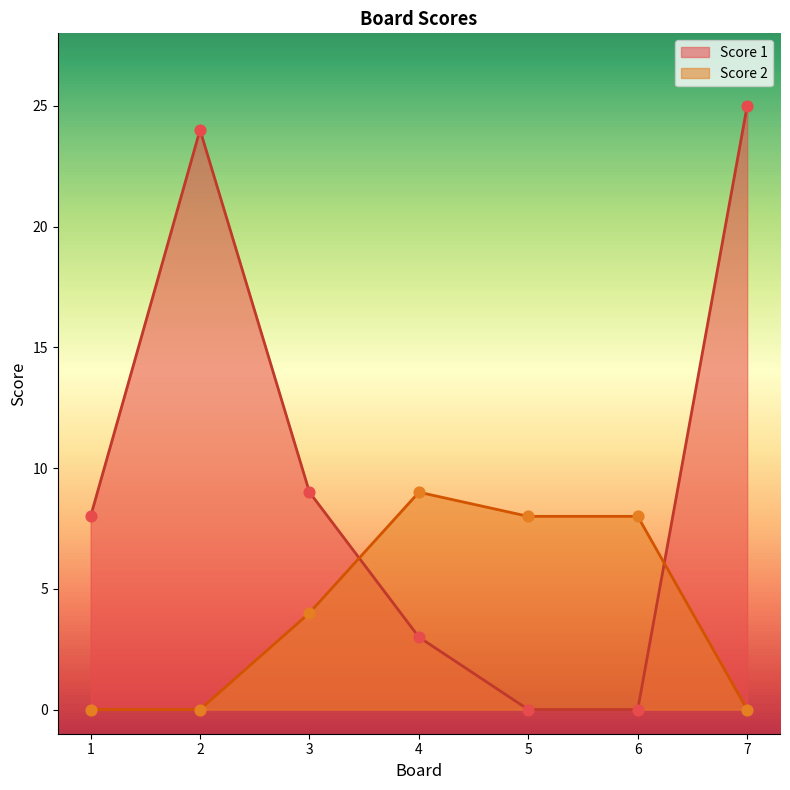

Which series has the largest Y range (max minus min)?

Score 1